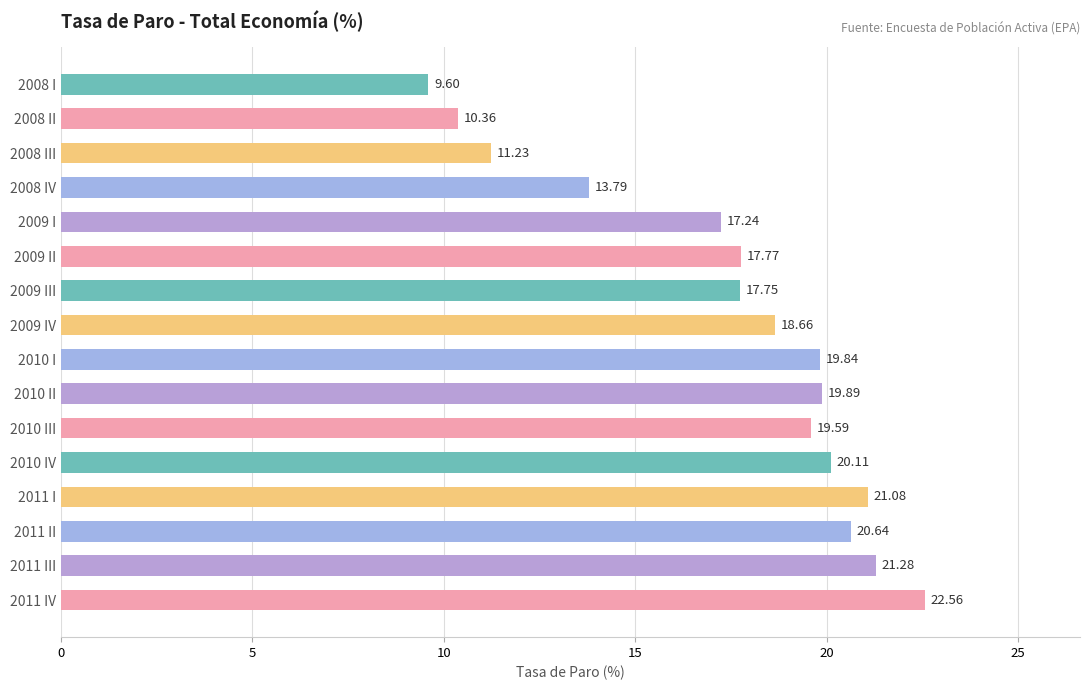

What is the sum of all values?

281.4